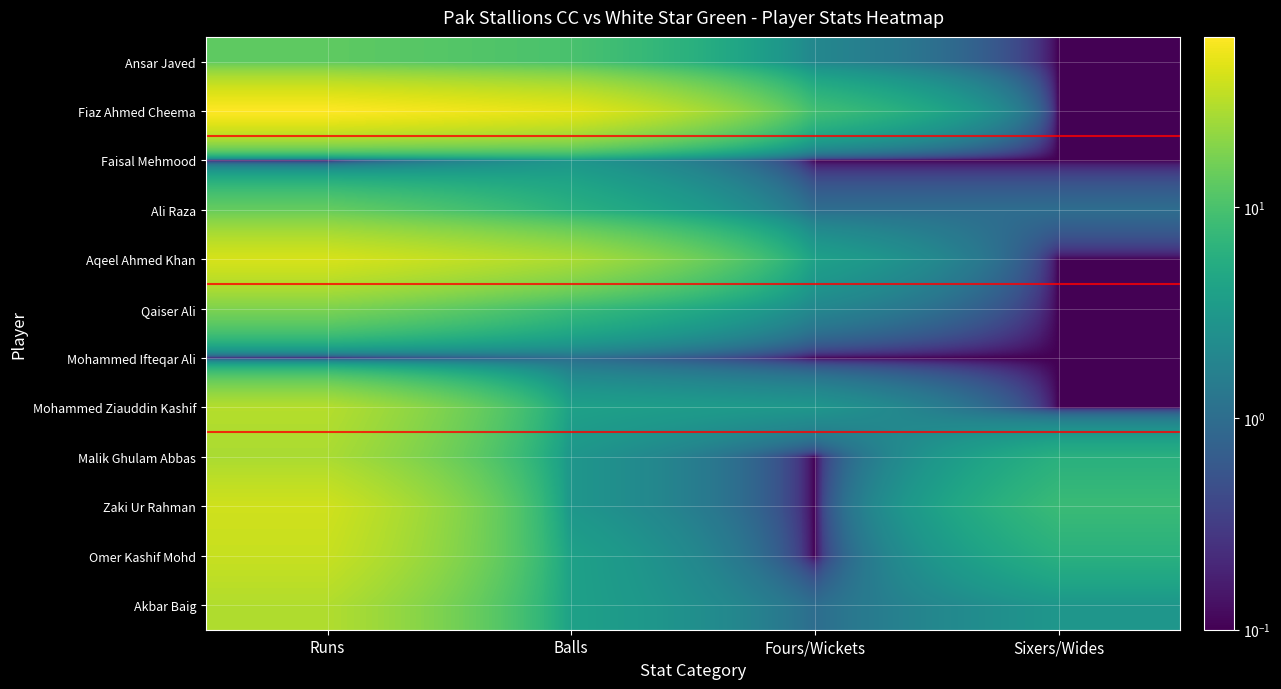

Between Runs and Sixers/Wides, which is larger?

Runs